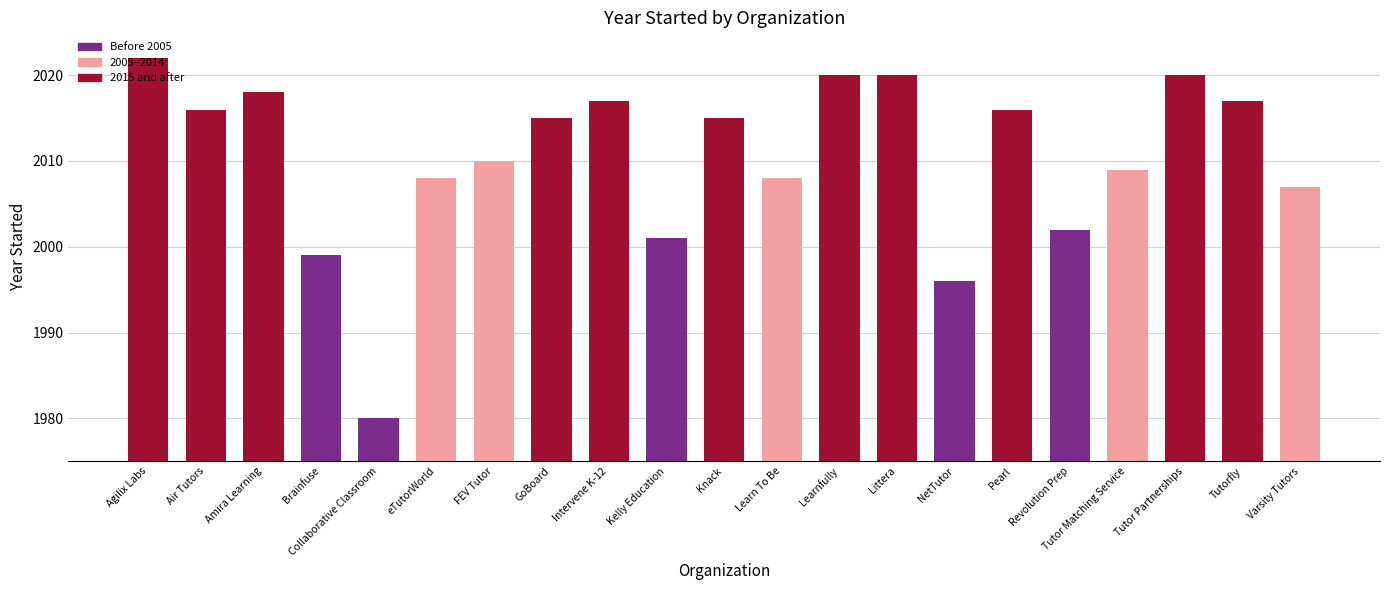

What is the ratio of the value at Revolution Prep to the value at Learnfully?

1.0